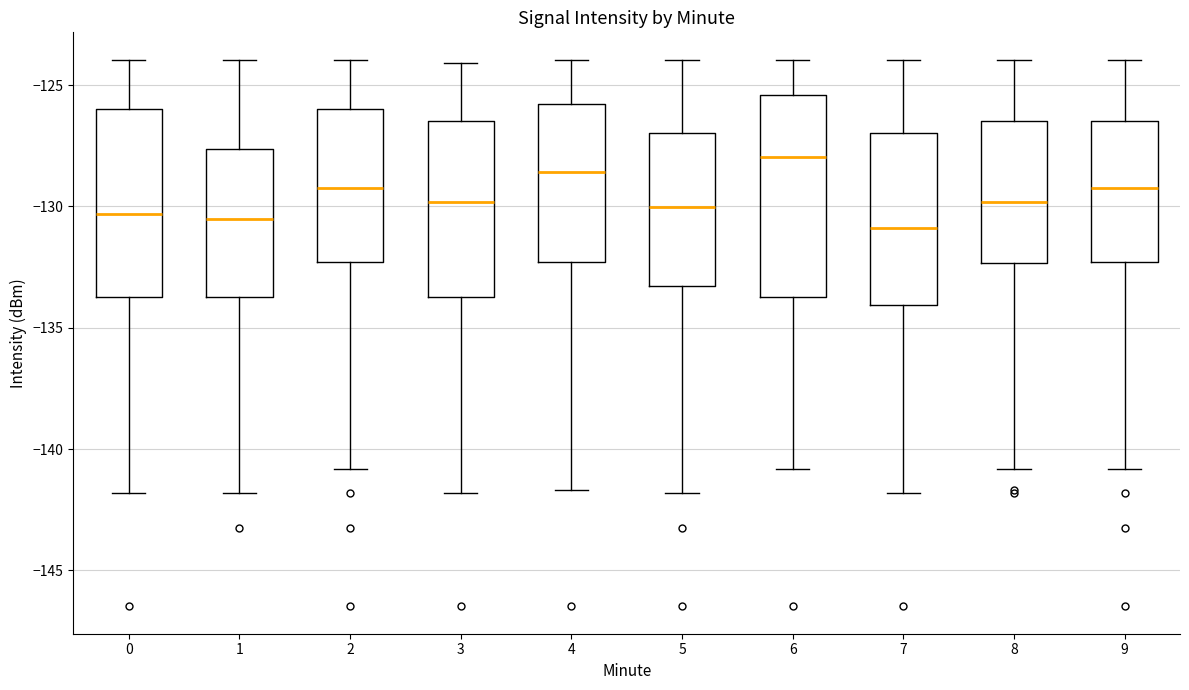

Reading left to right, read every box against the y-axis: the position of its median line, the range the box covers, and the ends of its whiskers. The values are not printed on the chart, so give them approximately, as read against the axis.

0: median -130.5, box -133.5 to -126.0, whiskers -142.0 to -124.0
1: median -130.5, box -133.5 to -127.5, whiskers -142.0 to -124.0
2: median -129.0, box -132.5 to -126.0, whiskers -141.0 to -124.0
3: median -130.0, box -133.5 to -126.5, whiskers -142.0 to -124.0
4: median -128.5, box -132.5 to -126.0, whiskers -141.5 to -124.0
5: median -130.0, box -133.5 to -127.0, whiskers -142.0 to -124.0
6: median -128.0, box -133.5 to -125.5, whiskers -141.0 to -124.0
7: median -131.0, box -134.0 to -127.0, whiskers -142.0 to -124.0
8: median -130.0, box -132.5 to -126.5, whiskers -141.0 to -124.0
9: median -129.0, box -132.5 to -126.5, whiskers -141.0 to -124.0